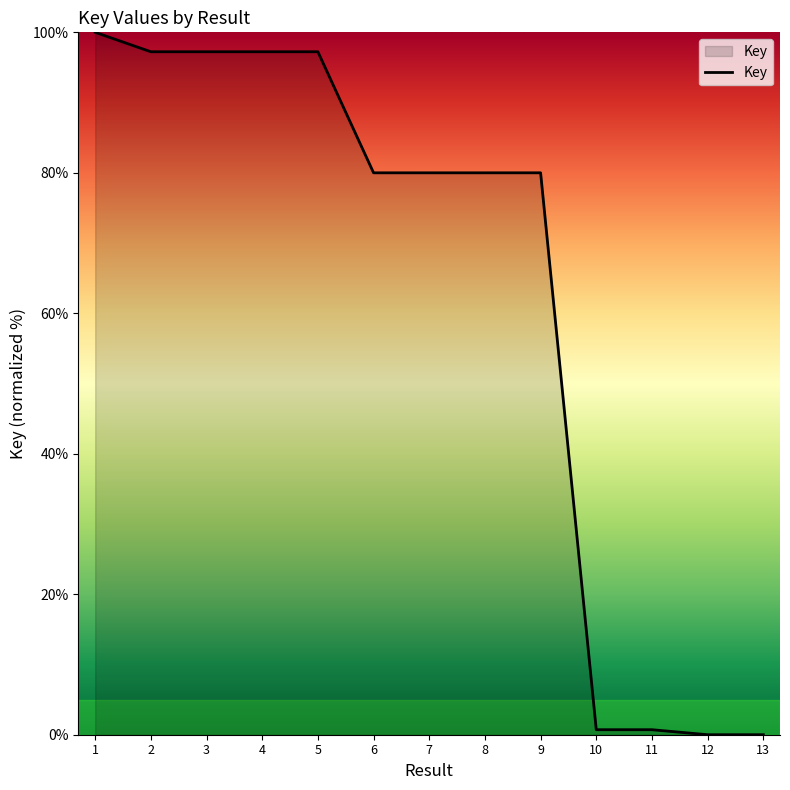

Which category has the highest value across all series?

1